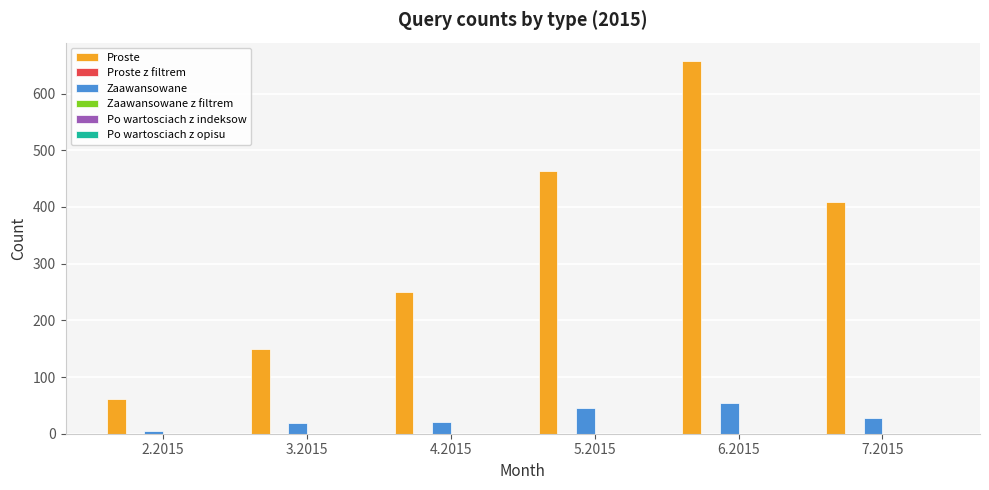

At 5.2015, list the series in order from smallest to largest.

Zaawansowane, Proste